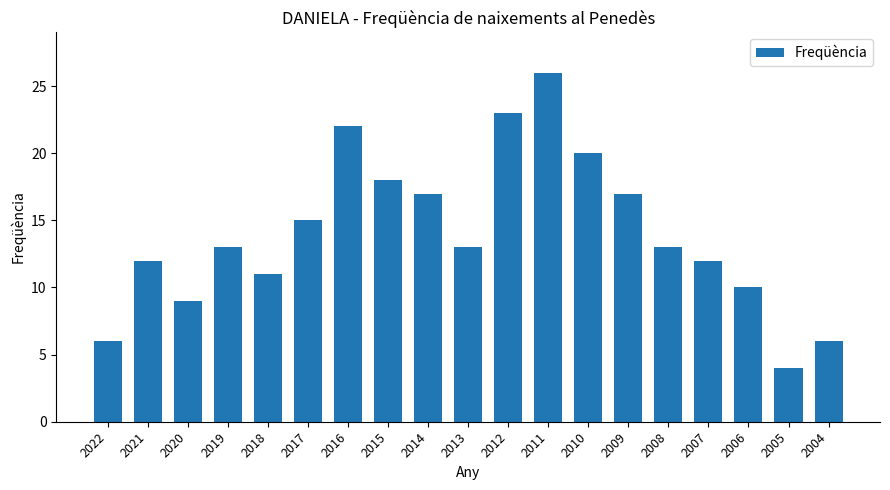

Which label corresponds to the smallest value in the chart?

2005